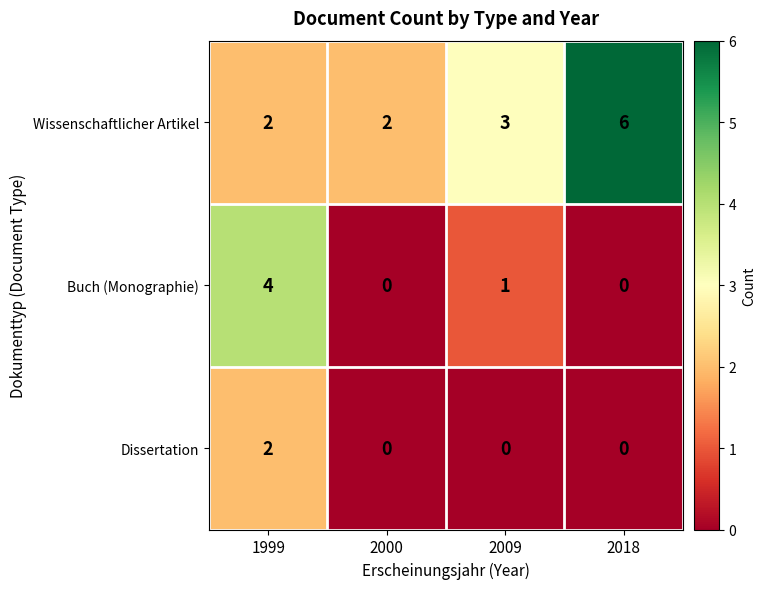

Rank the series at 2009 from highest to lowest value.

Wissenschaftlicher Artikel, Buch (Monographie), Dissertation